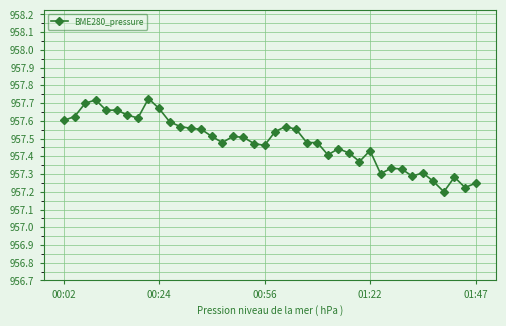

True or false: there are more than 2 points higher than both neighbors.

True